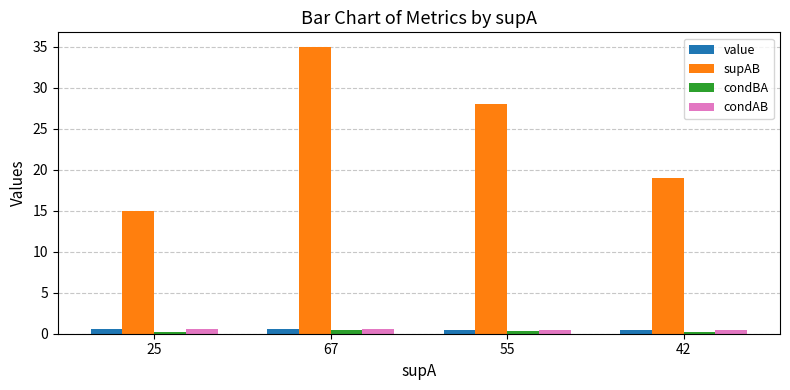

How many groups of bars are there?

4